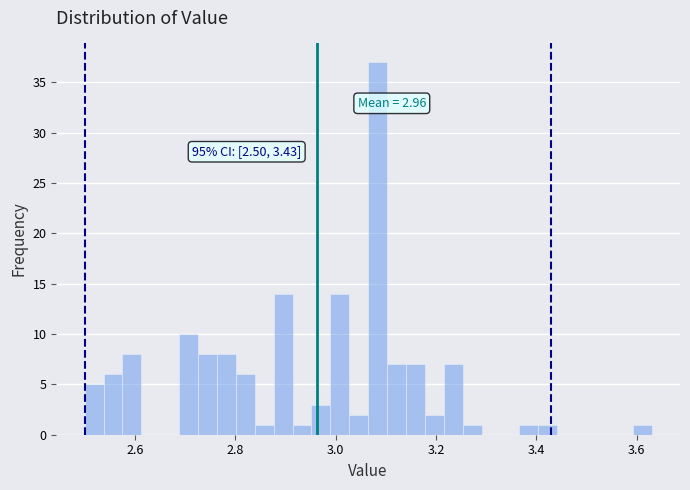

Around what value on the x-axis is the tallest bar? Give the approximate position of its centre, as read against the axis.

3.08